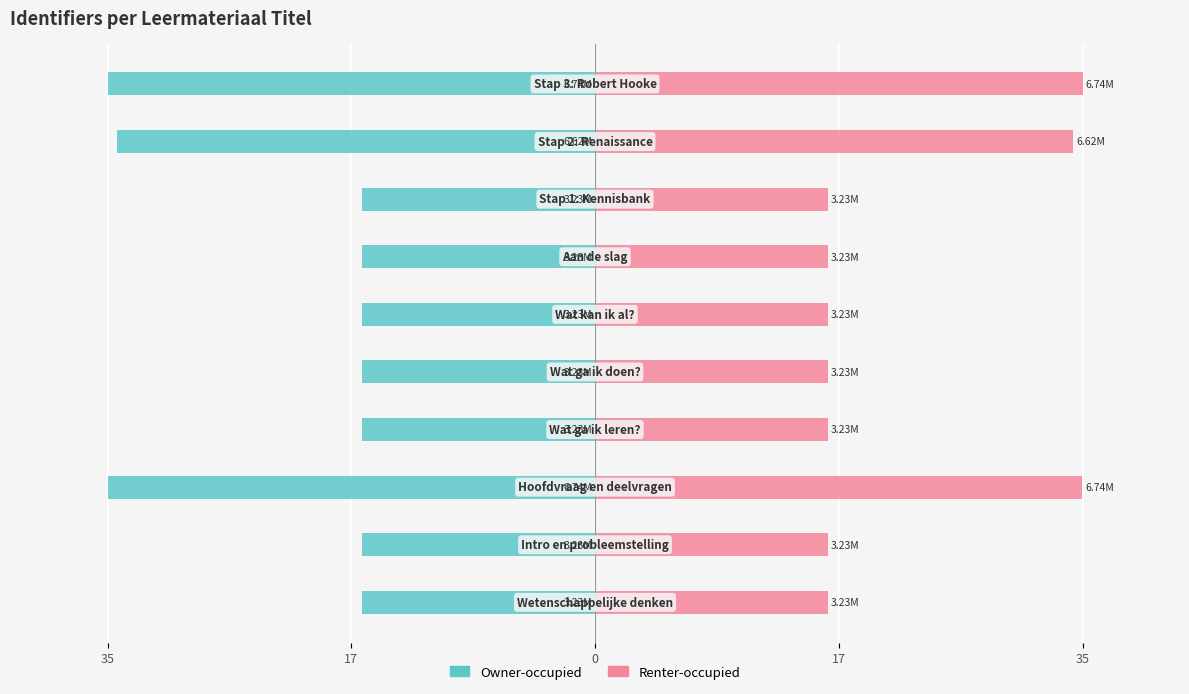

Between 17 and 35, which series saw the biggest shift?

Owner-occupied